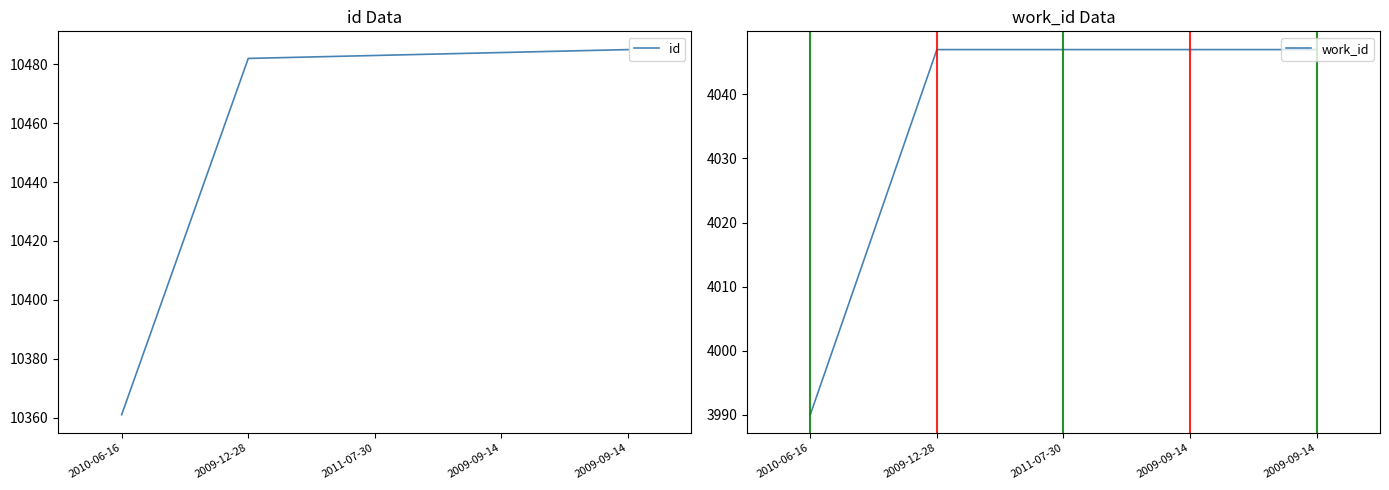

What is the sum of all id values?

52295